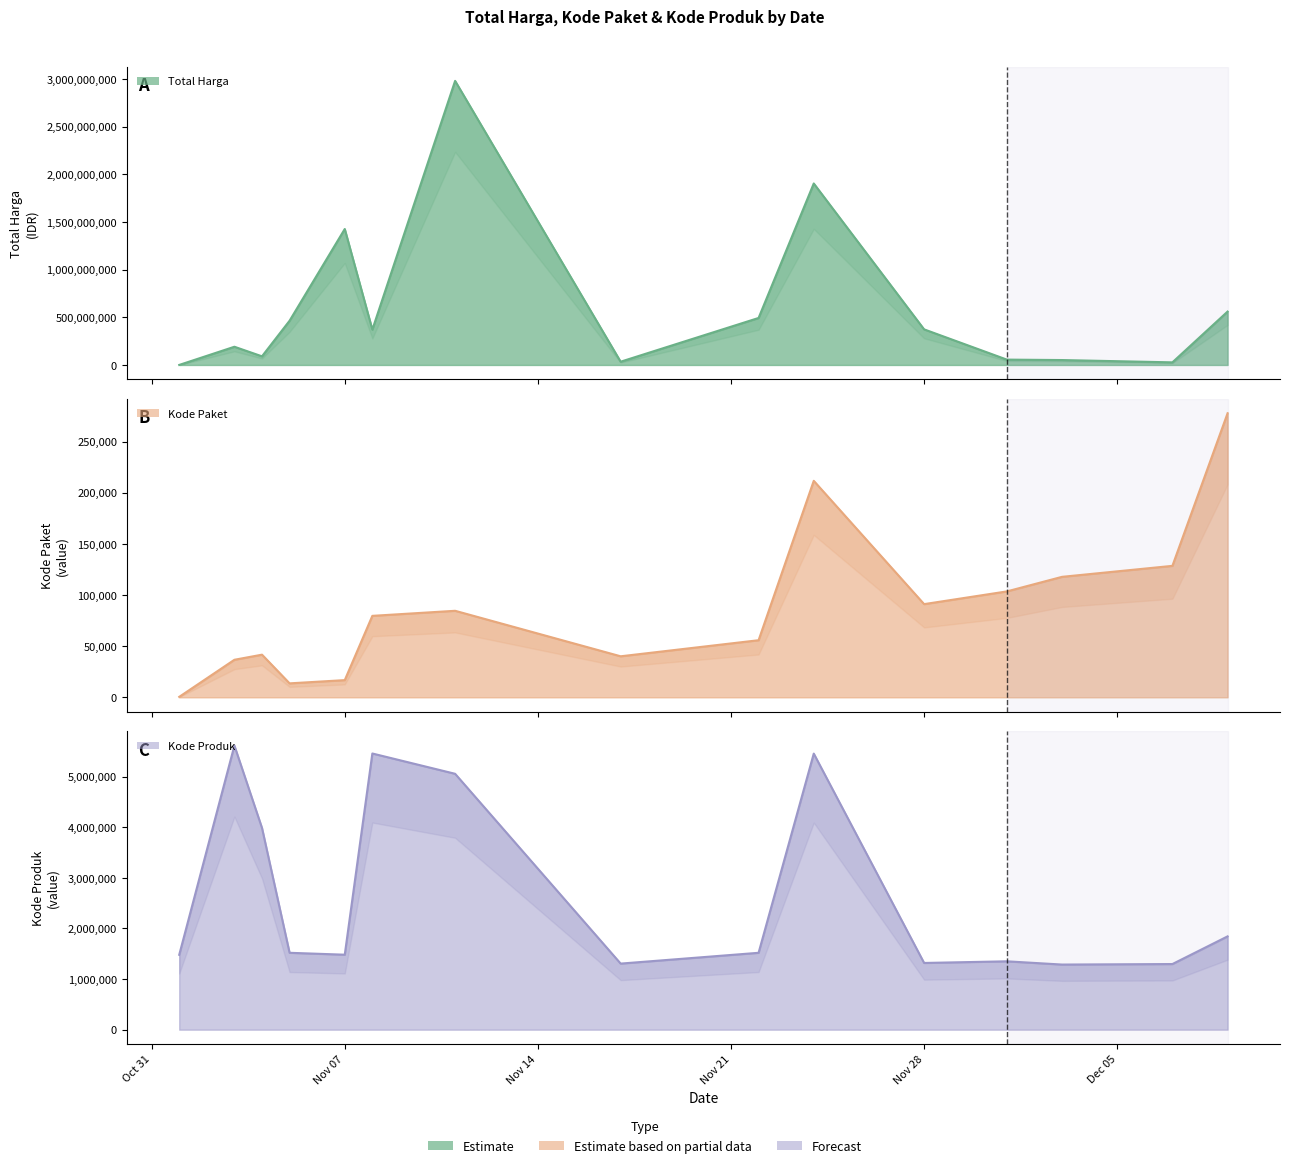

True or false: Total Harga has a value of 2526877070 at Nov 07.

False